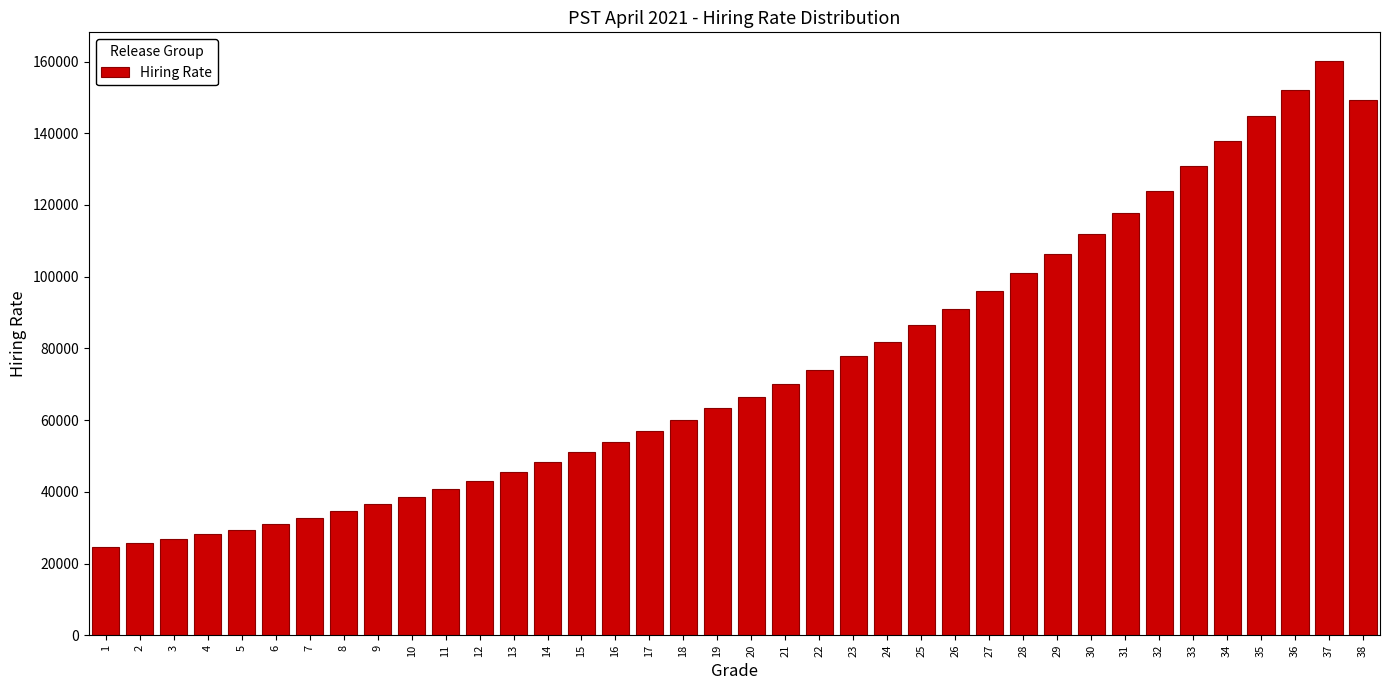

What is the value of the 6th bar from the left?

31057